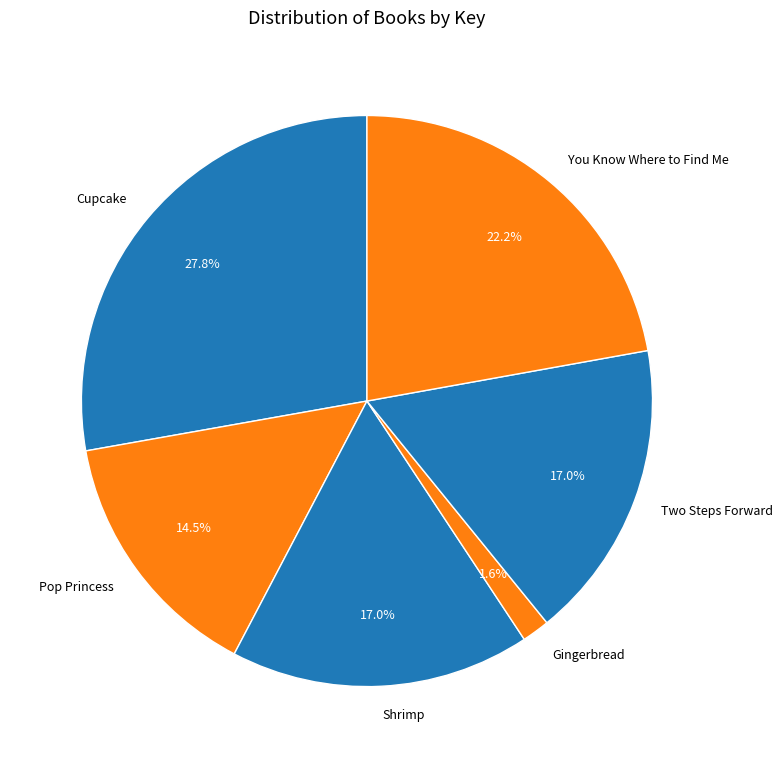

Which slice is the smallest?

Gingerbread